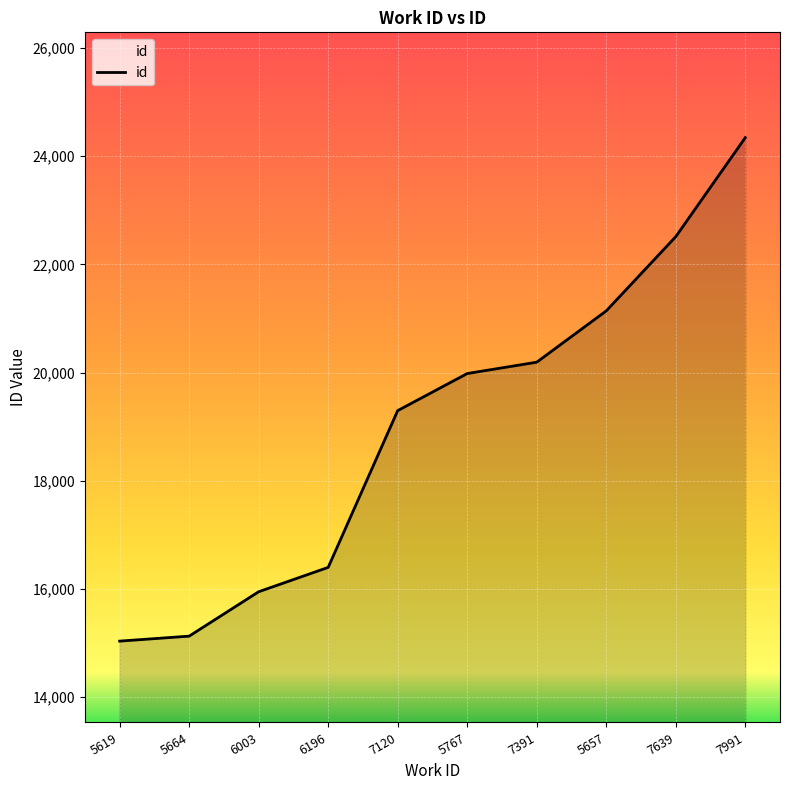

What is the change in value from 7391 to 7991?

+4150